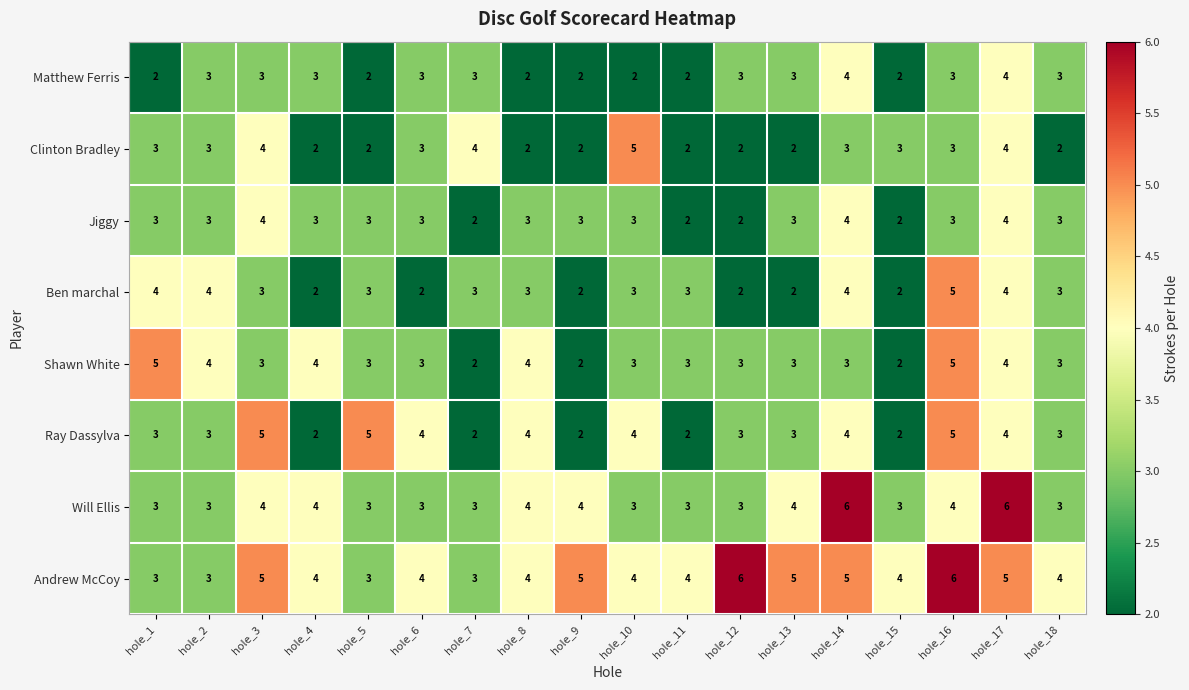

The value of Matthew Ferris at hole_18 is 5. True or false?

False